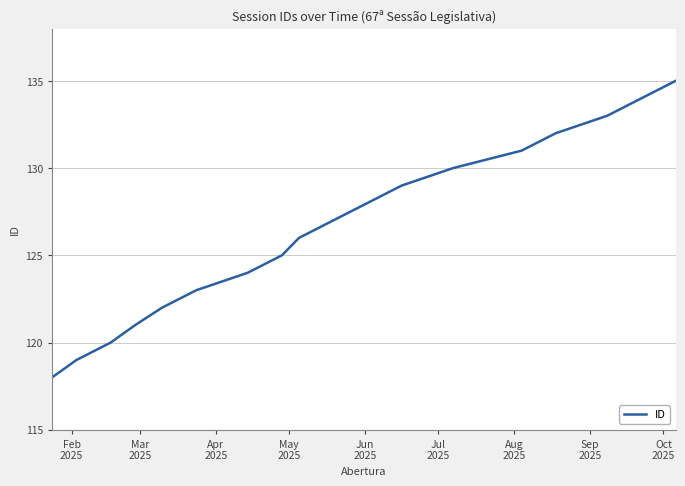

What is the difference between the maximum and minimum values?

17